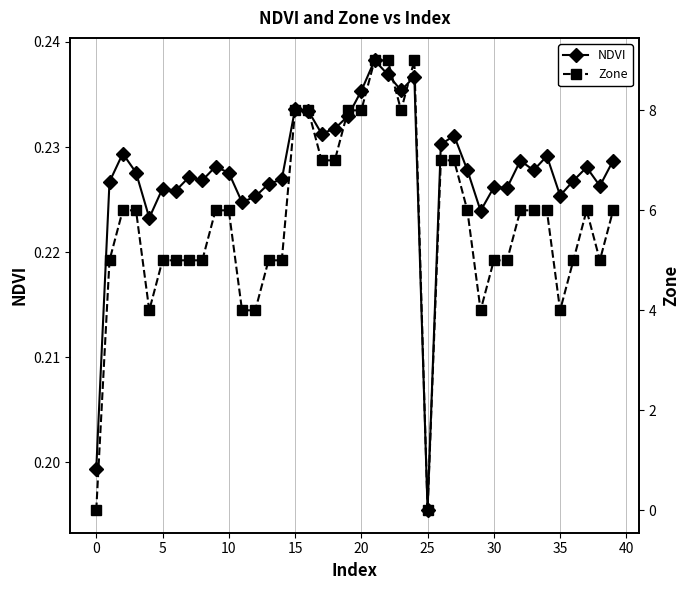

List the series in order of their peak value, highest first.

Zone, NDVI